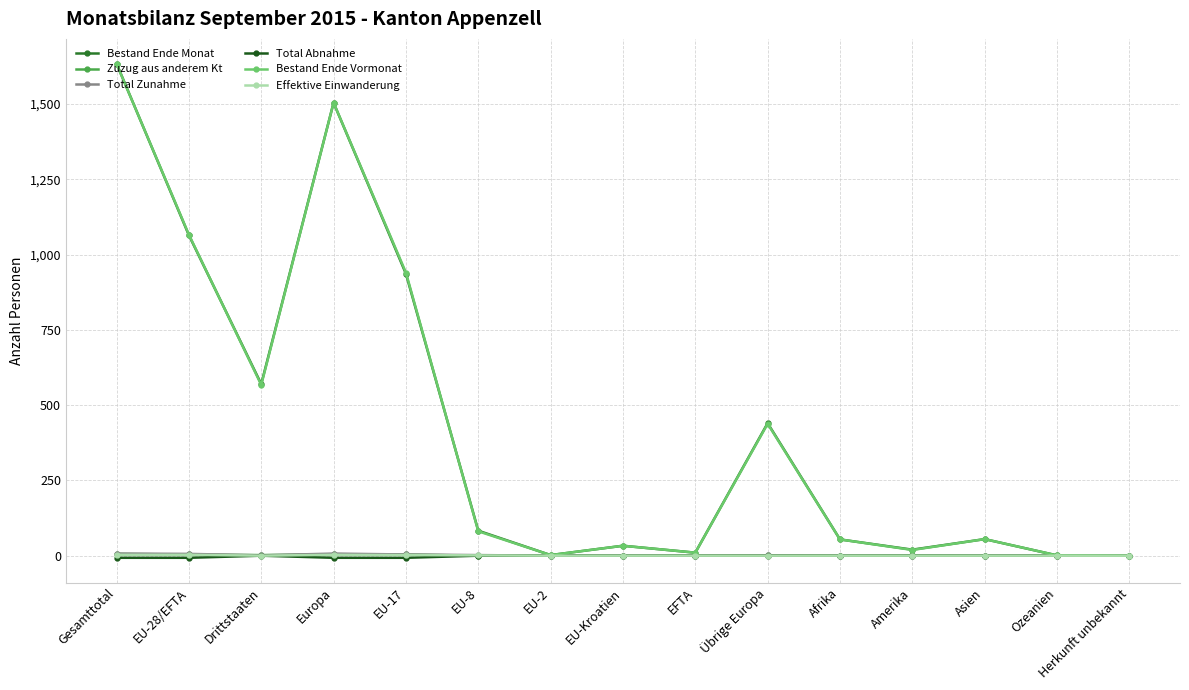

What is the average value of the Effektive Einwanderung series?

1